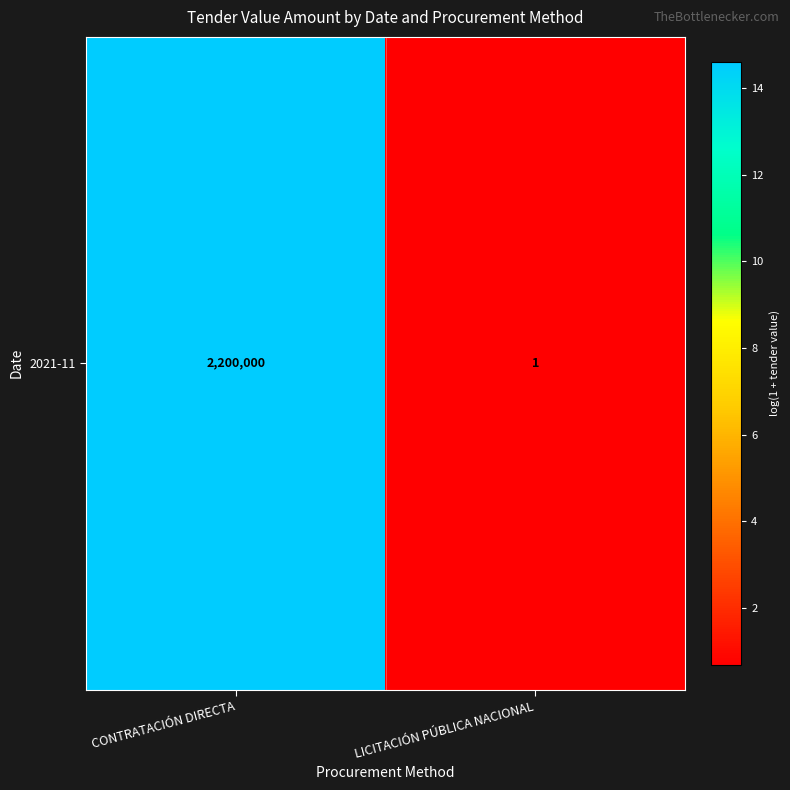

What is the smallest value displayed?

0.7